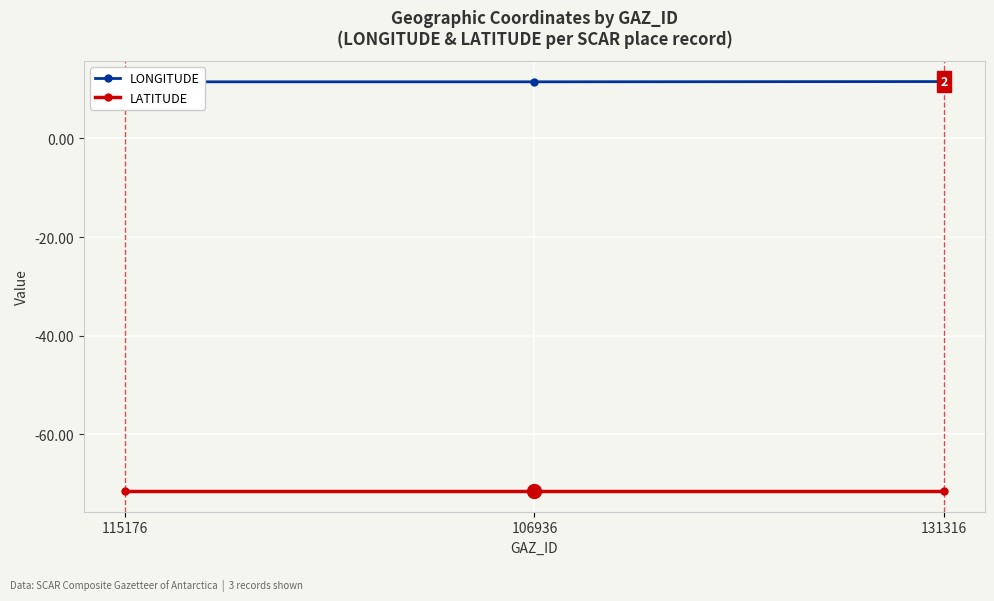

What is the average value of the LATITUDE series?

-71.6